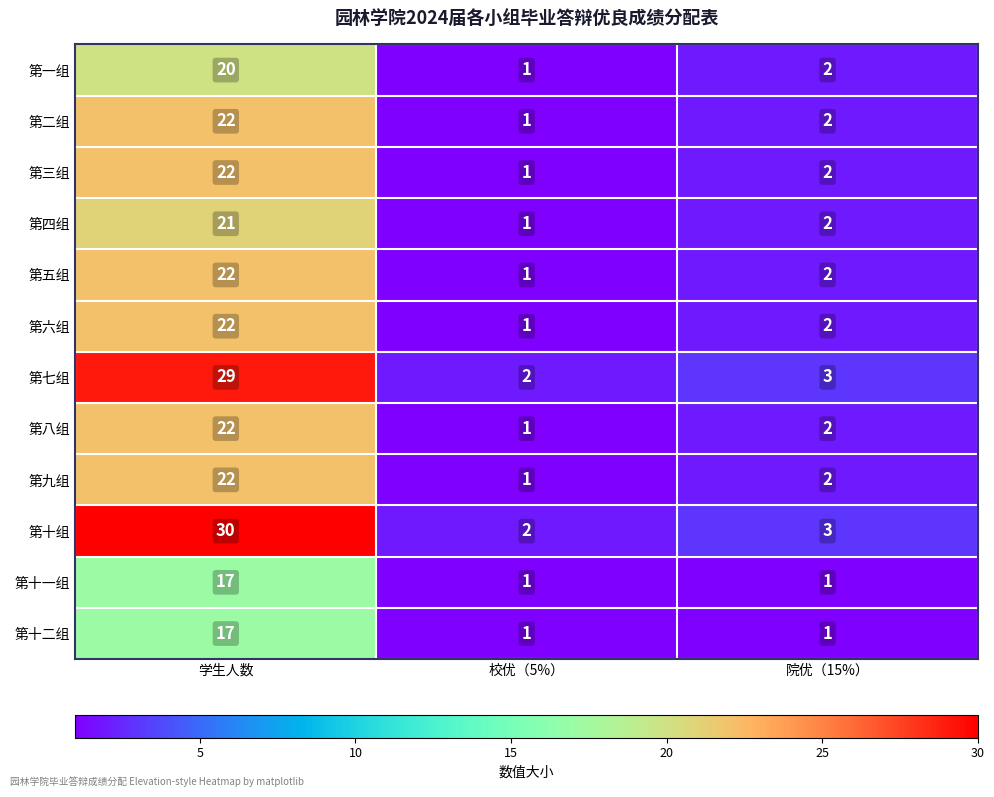

What is the sum of all 第九组 values?

25